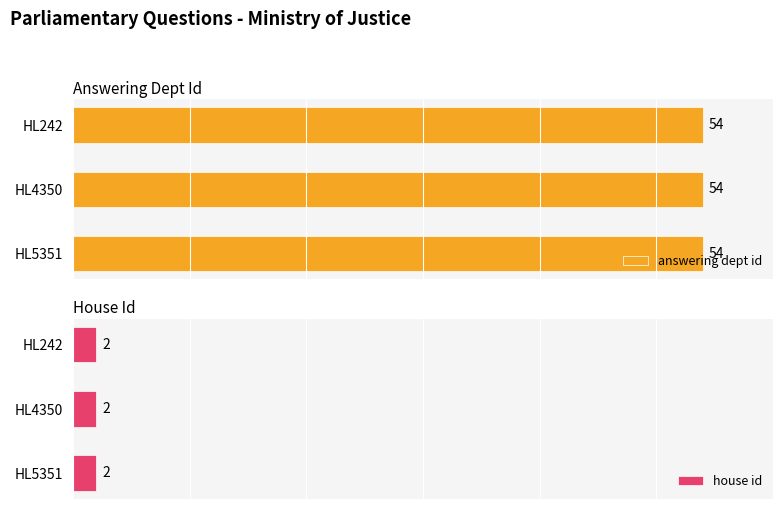

At which category is the sum across all series the highest?

HL5351